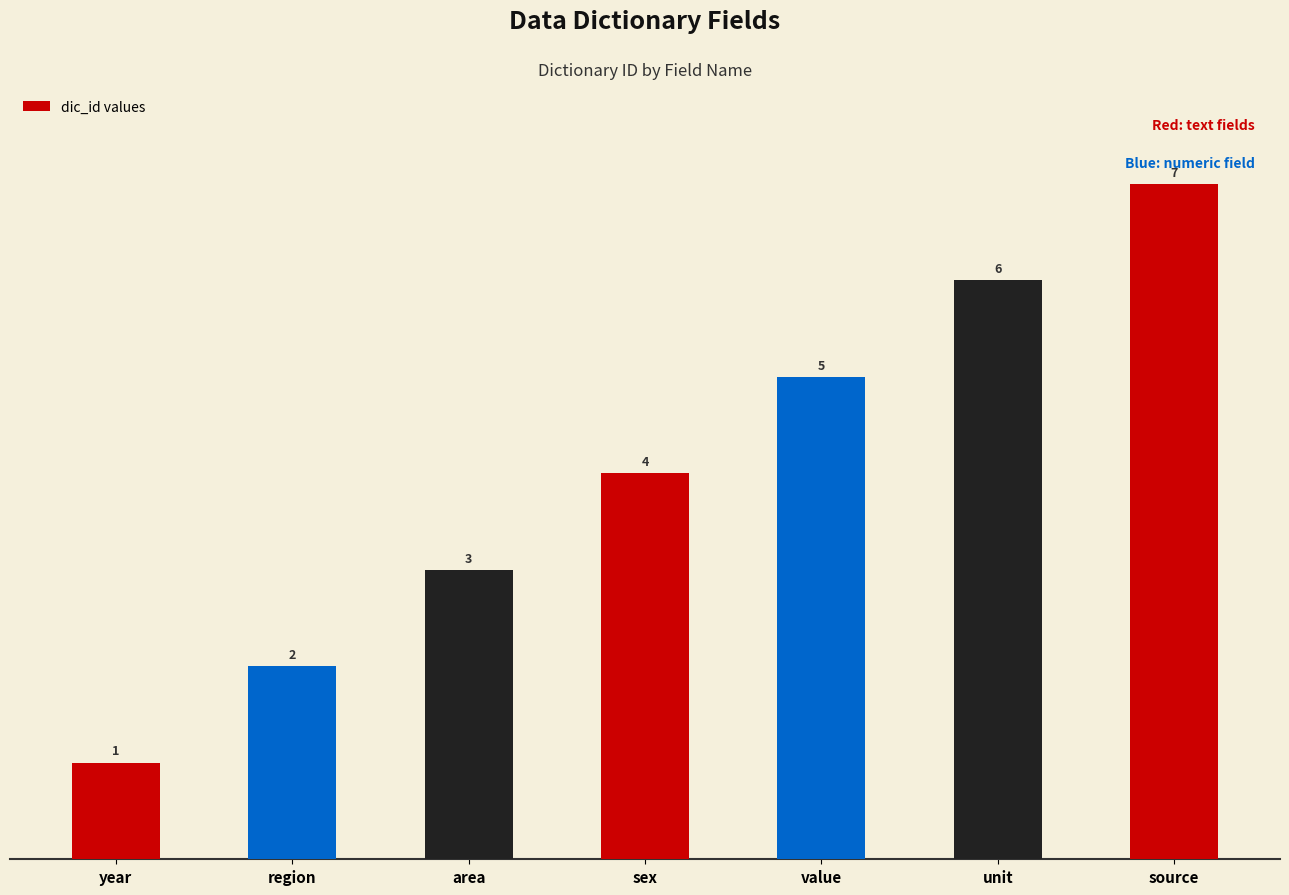

Which has a higher value, sex or source?

source